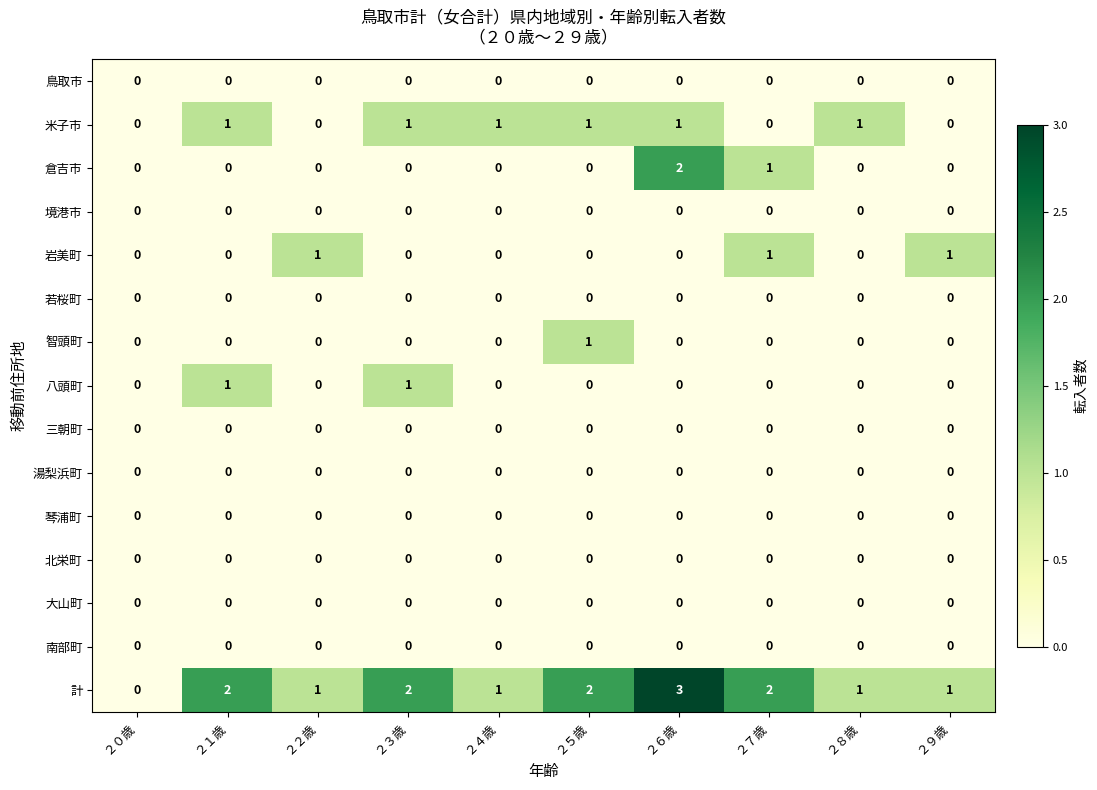

Which series has the largest range (max minus min)?

計